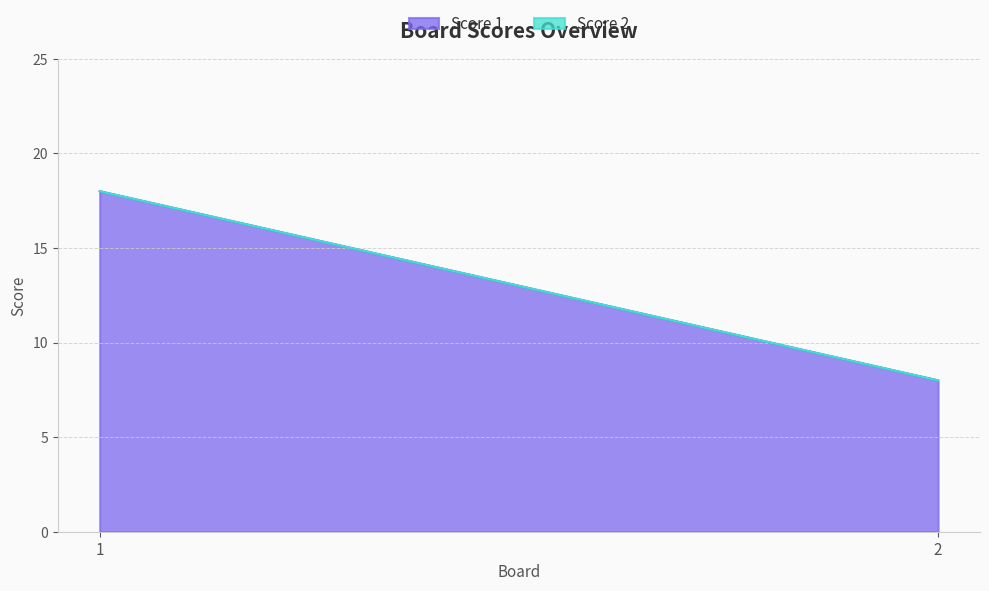

At which label is Score 1 closest to 13?

1